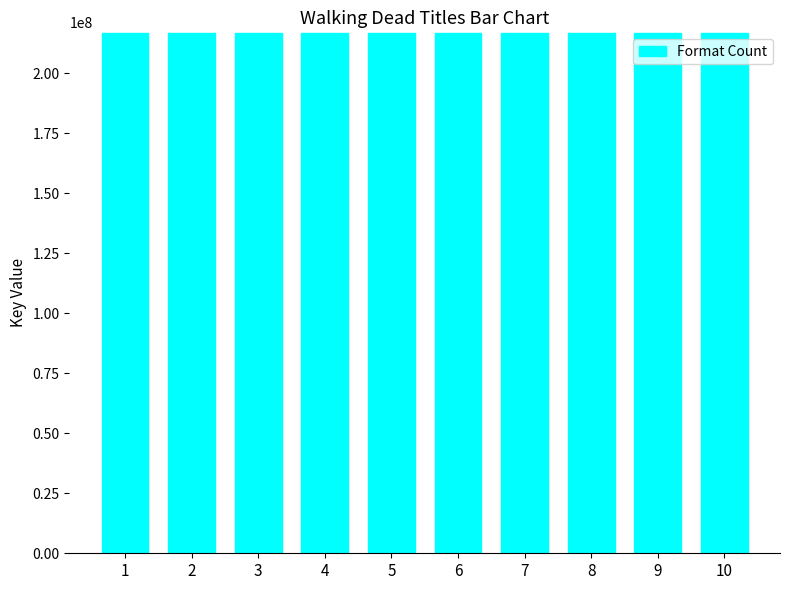

Approximately how many times larger is the value at 2 compared to 5?

1.0